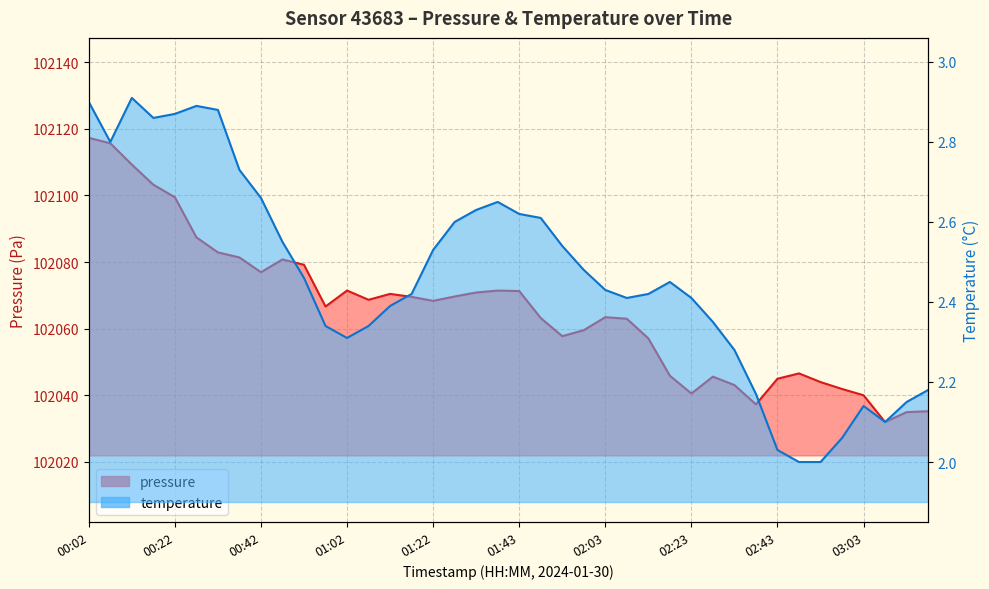

What is the label of the 26th point from the left?

02:08